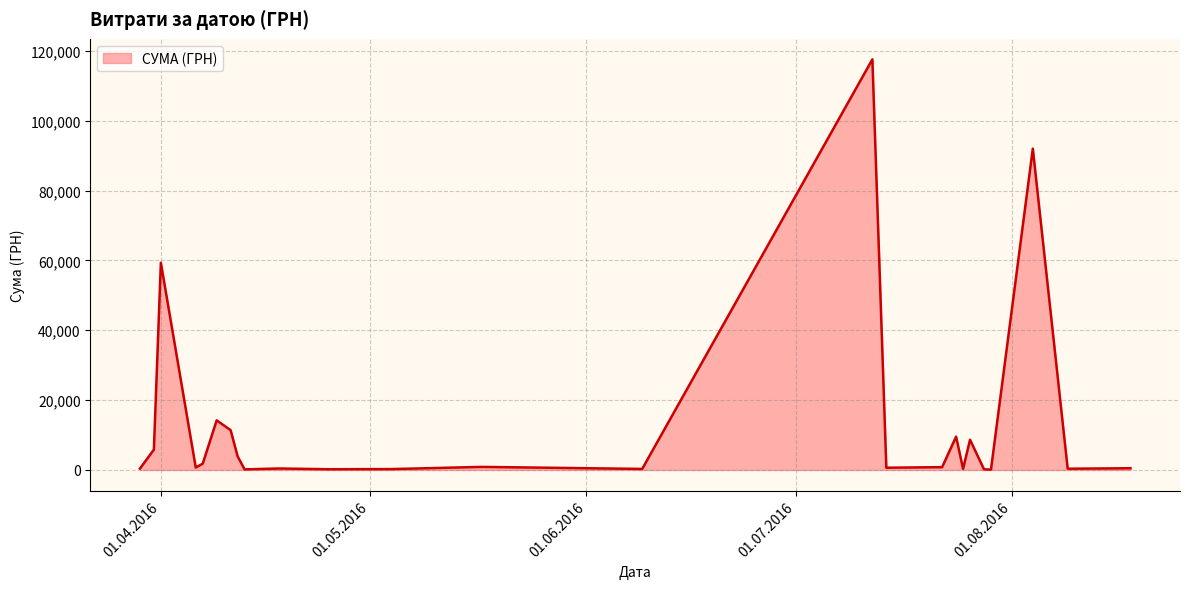

What is the maximum value shown in the chart?

117568.8